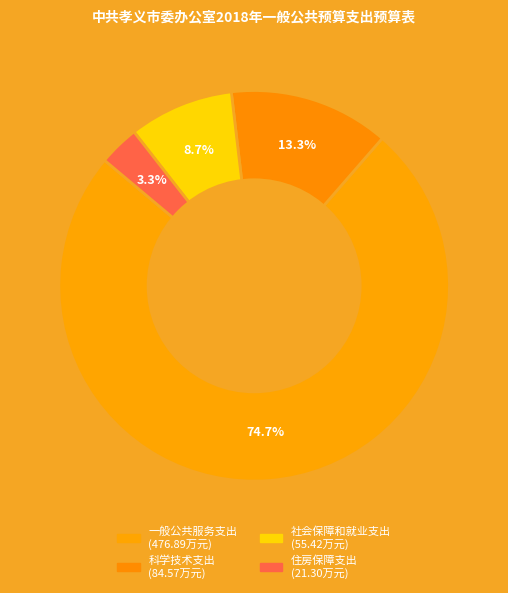

How many segments does this pie chart have?

4